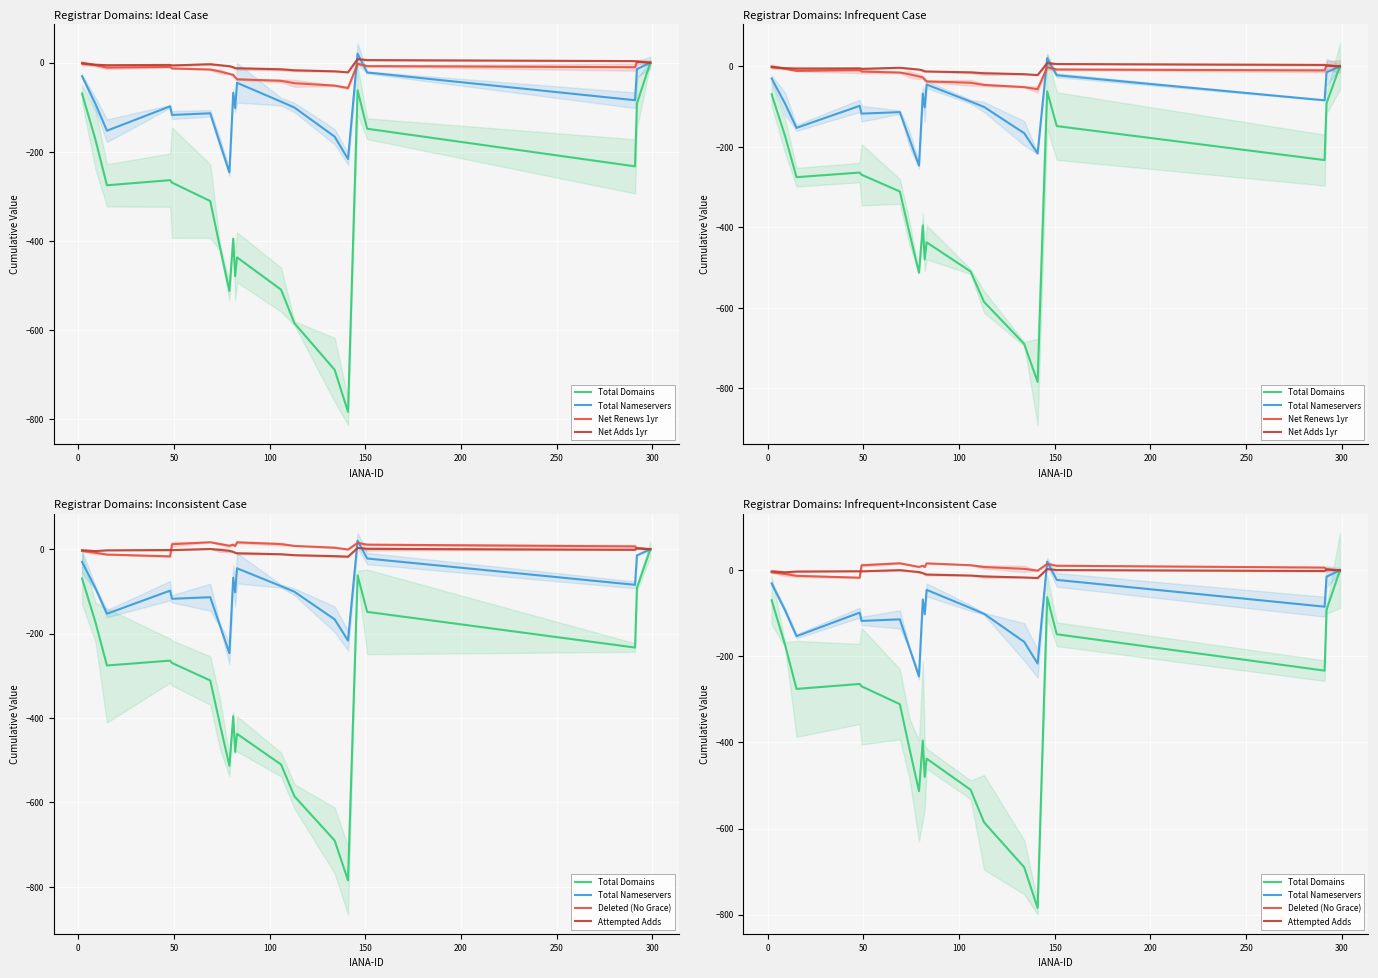

True or false: Deleted (No Grace) and Total Domains cross at least once.

False